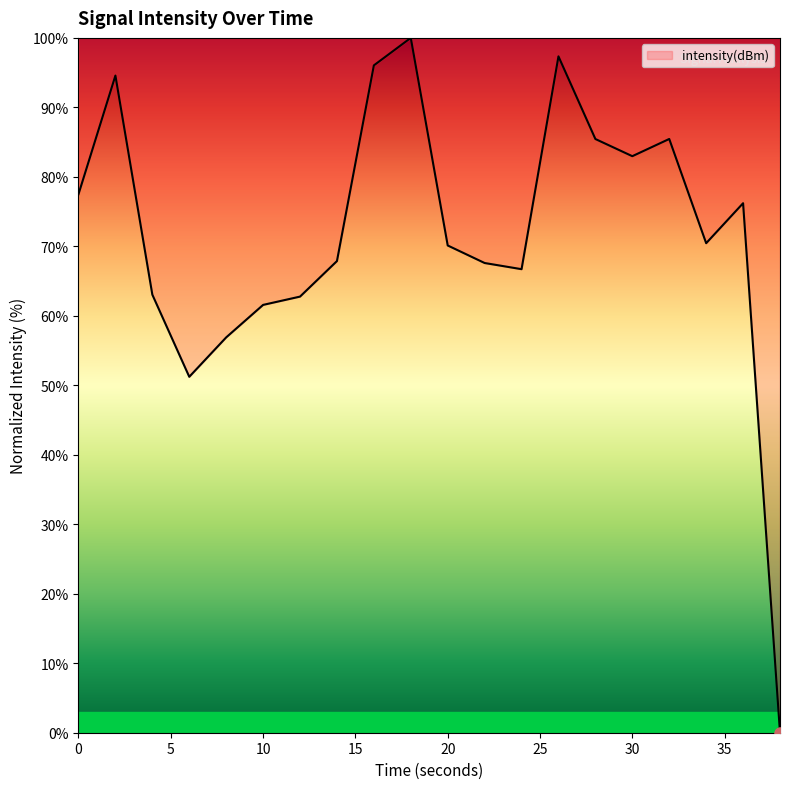

What is the average value?

71.7